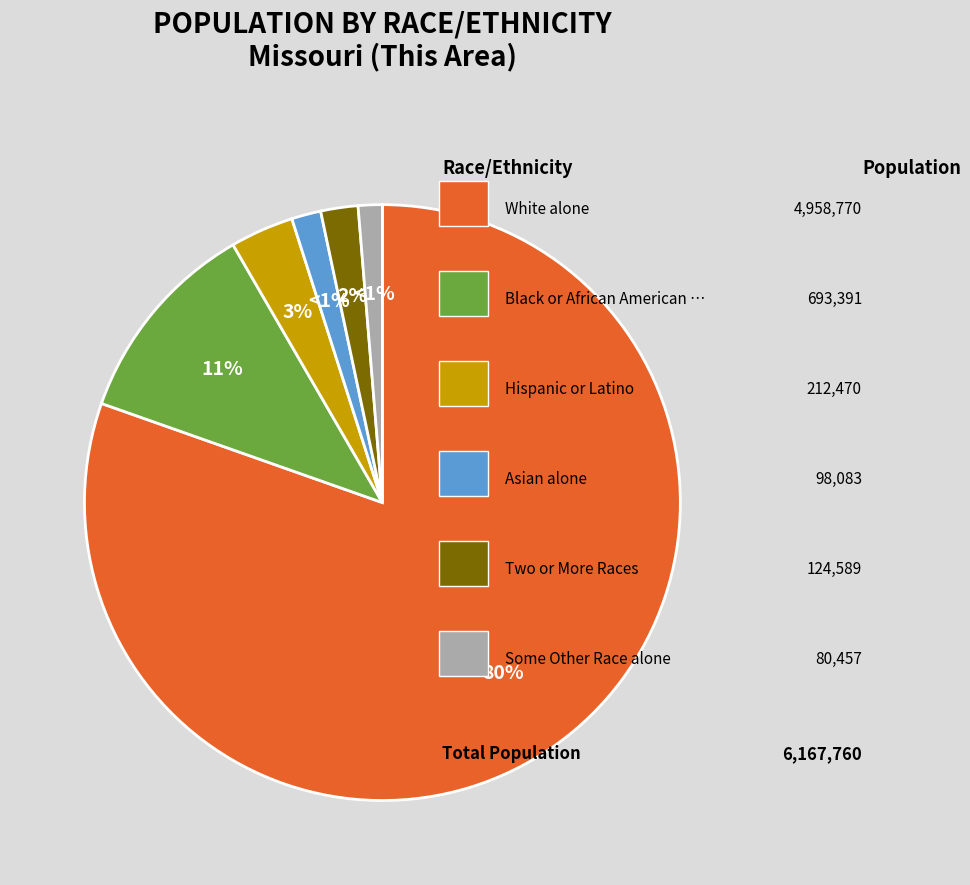

To the nearest percent, what is the average slice percentage?

17%